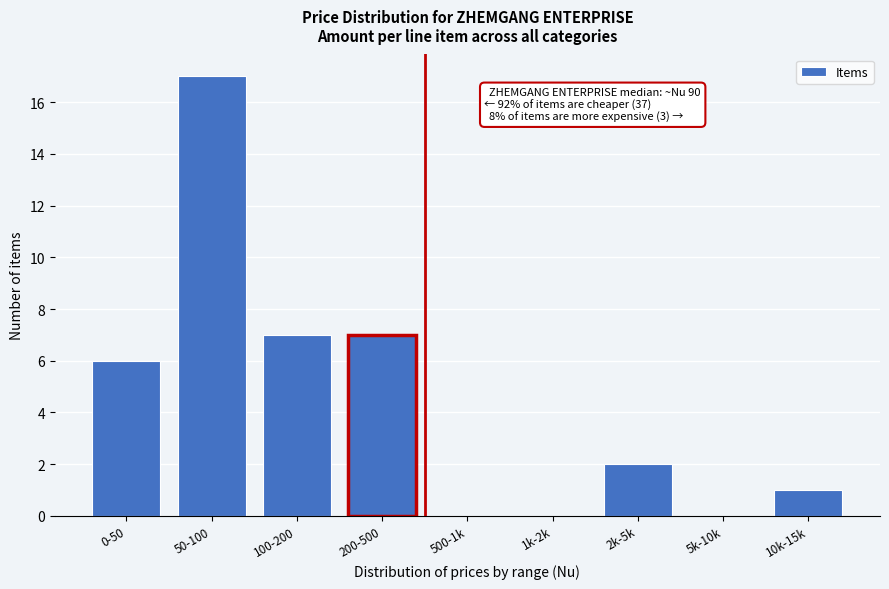

Reading left to right, what are all the values shown in this chart?

0-50=6	50-100=17	100-200=7	200-500=7	500-1k=0	1k-2k=0	2k-5k=2	5k-10k=0	10k-15k=1